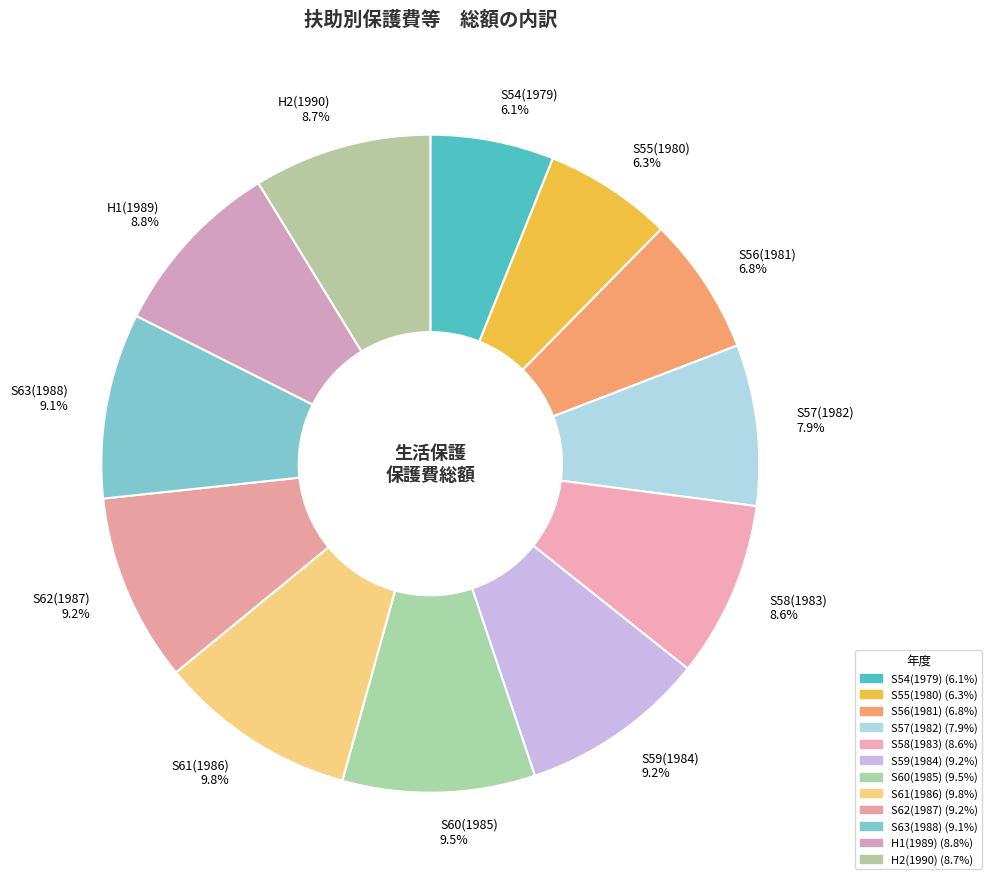

Does any single category account for the majority?

No